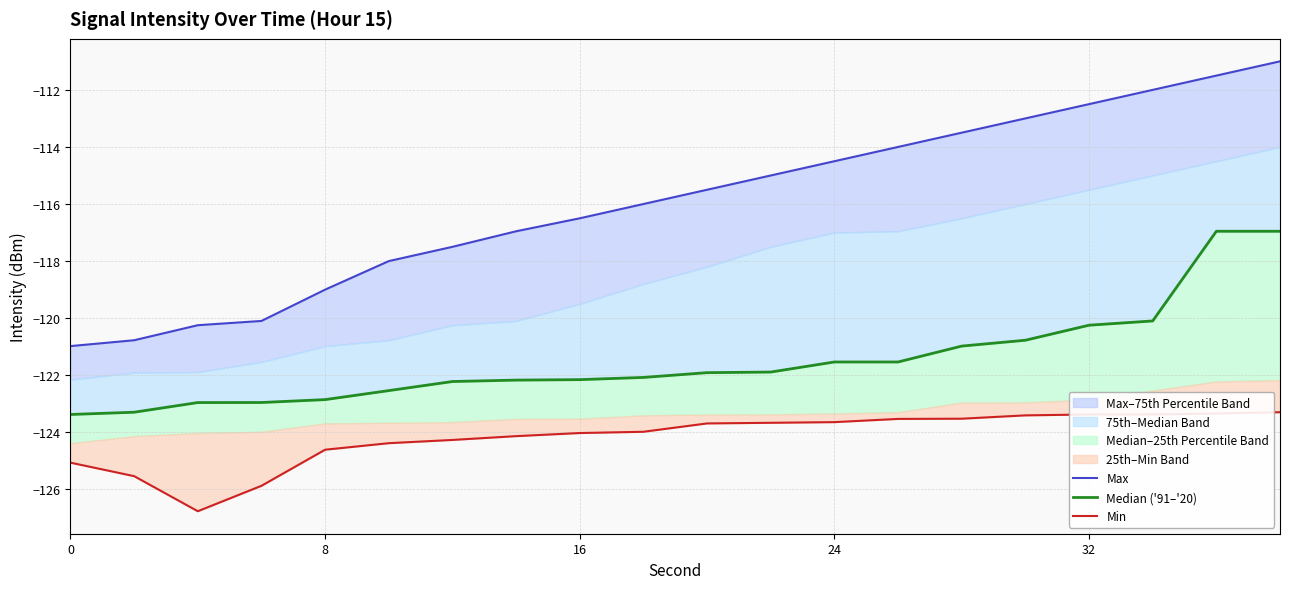

What is the sum of all Median ('91–'20) values?

-2429.5